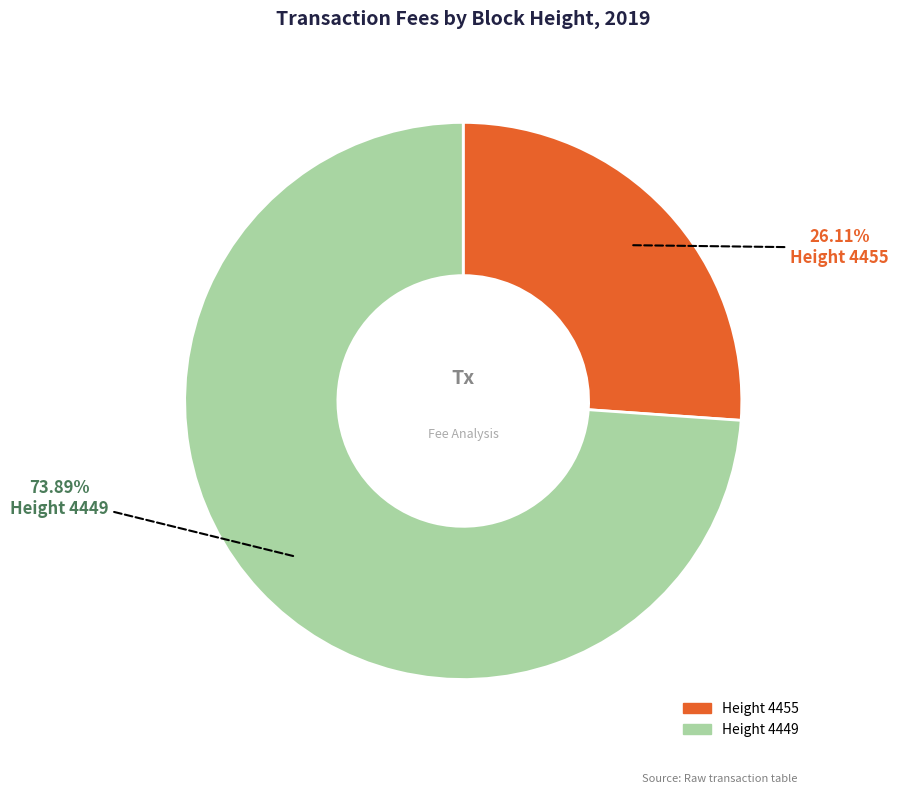

Does any single category account for the majority?

Yes